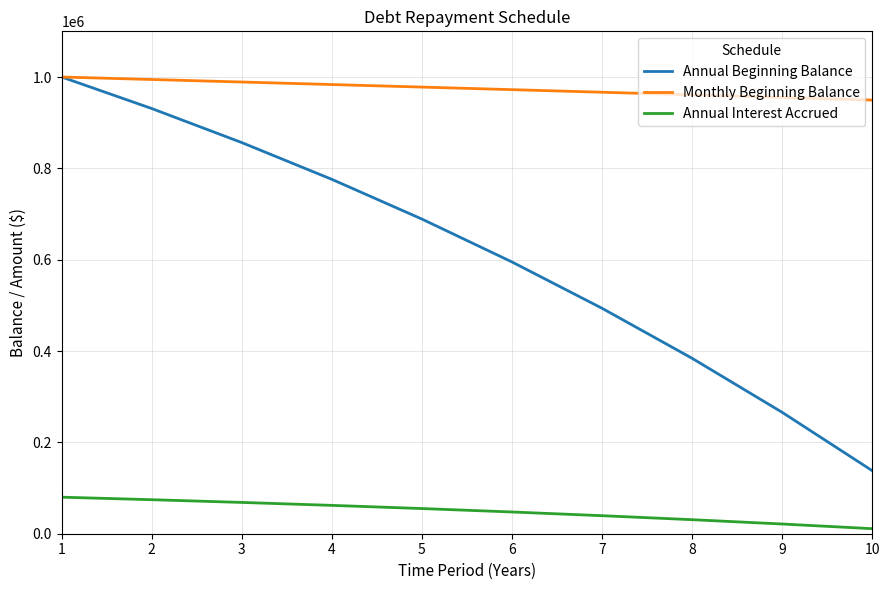

Reading left to right, transcribe all the data shown in this chart.

Annual Beginning Balance: 1=1000000.0	2=930970.5	3=856418.7	4=775902.7	5=688945.4	6=595031.5	7=493604.6	8=384063.4	9=265759.0	10=137990.3
Monthly Beginning Balance: 1=1000000.0	2=994533.9	3=989031.4	4=983492.2	5=977916.0	6=972302.7	7=966652.0	8=960963.5	9=955237.2	10=949472.7
Annual Interest Accrued: 1=80000.0	2=74477.6	3=68513.5	4=62072.2	5=55115.6	6=47602.5	7=39488.4	8=30725.1	9=21260.7	10=11039.2